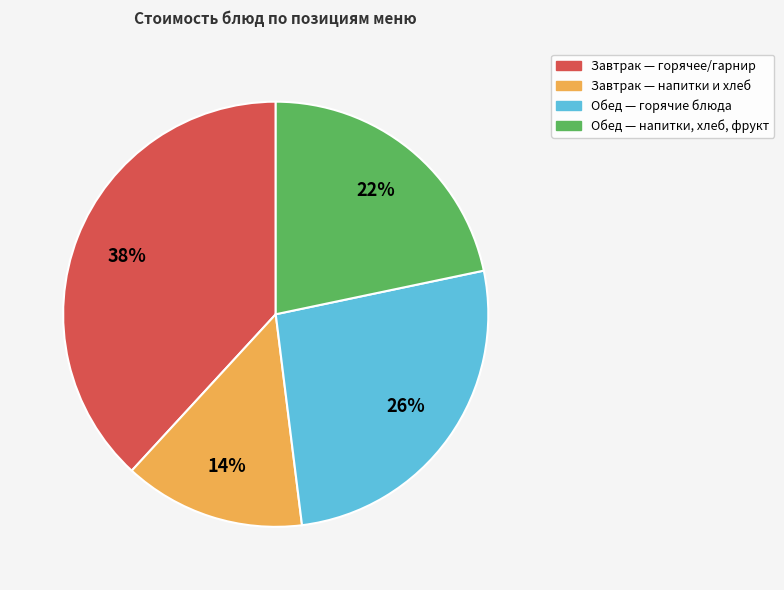

To the nearest percent, what portion does Завтрак — напитки и хлеб represent?

14%